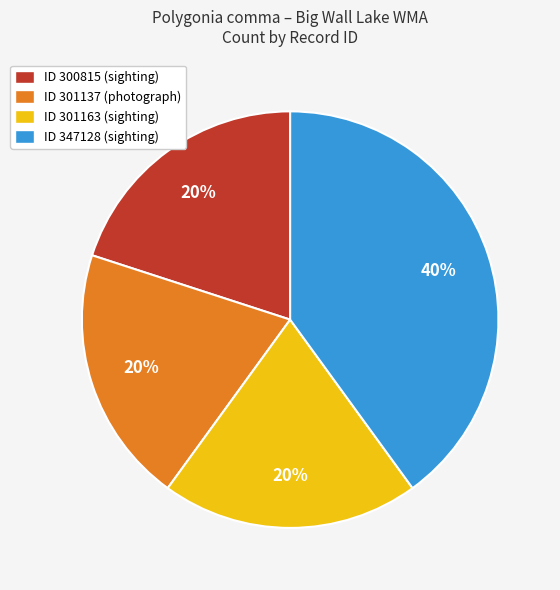

Does any single category account for the majority?

No